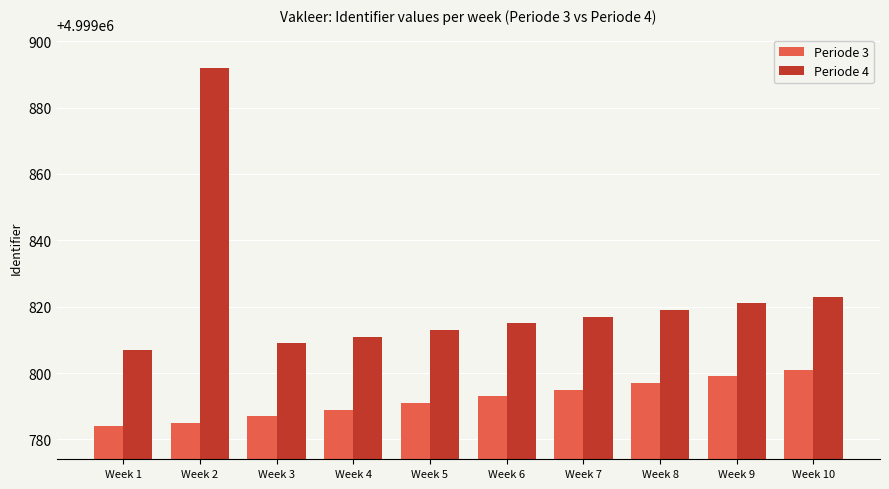

The Periode 3 series shows 2844988 at Week 4. True or false?

False